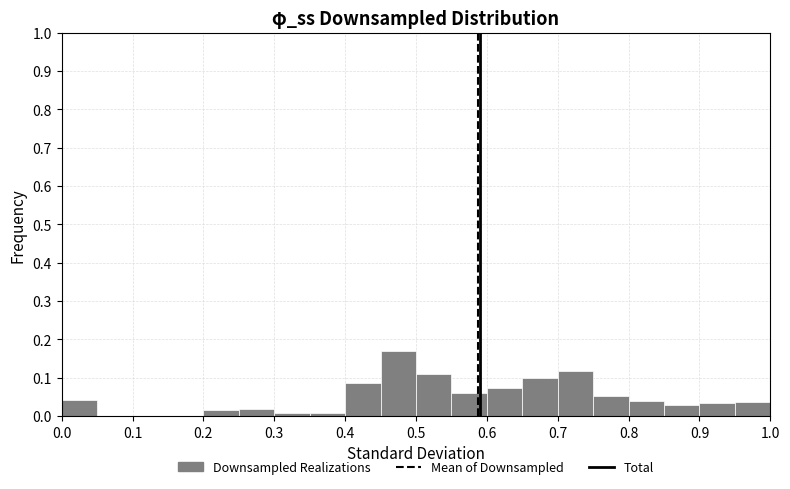

Reading left to right, transcribe this chart: for each bar, give the range it covers on the x-axis and its height. The values are not printed on the chart, so give them approximately, as read against the axis.

0.00 to 0.05: 0.04
0.05 to 0.10: 0
0.10 to 0.15: 0
0.15 to 0.20: 0
0.20 to 0.25: 0.02
0.25 to 0.30: 0.02
0.30 to 0.35: under 0.01
0.35 to 0.40: under 0.01
0.40 to 0.45: 0.09
0.45 to 0.50: 0.17
0.50 to 0.55: 0.11
0.55 to 0.60: 0.06
0.60 to 0.65: 0.07
0.65 to 0.70: 0.10
0.70 to 0.75: 0.12
0.75 to 0.80: 0.05
0.80 to 0.85: 0.04
0.85 to 0.90: 0.03
0.90 to 0.95: 0.03
0.95 to 1.00: 0.04